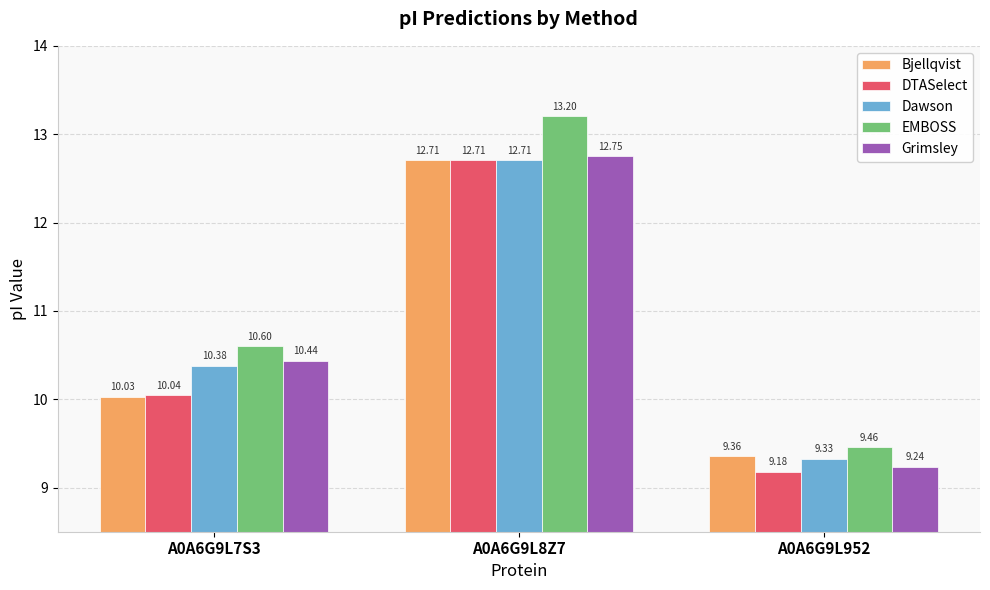

Is the value of Bjellqvist at A0A6G9L7S3 greater than the value of Grimsley at A0A6G9L952?

Yes